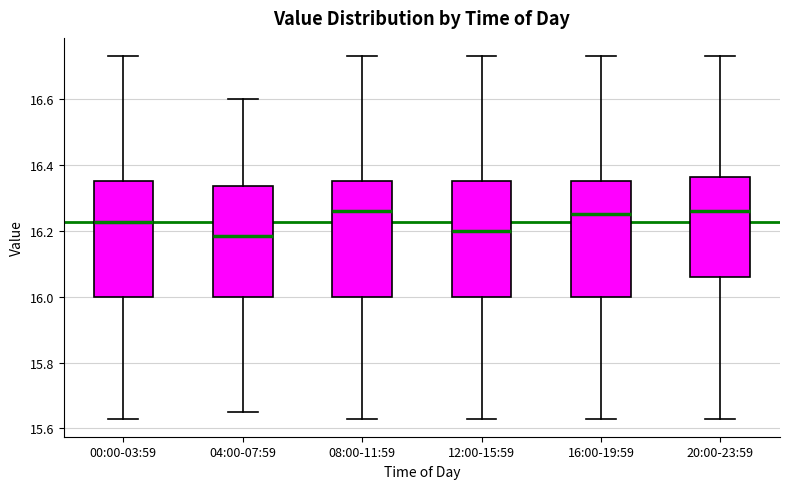

Where is the upper edge of the box for 08:00-11:59 on the y-axis? The values are not printed on the chart, so give them approximately, as read against the axis.

16.36